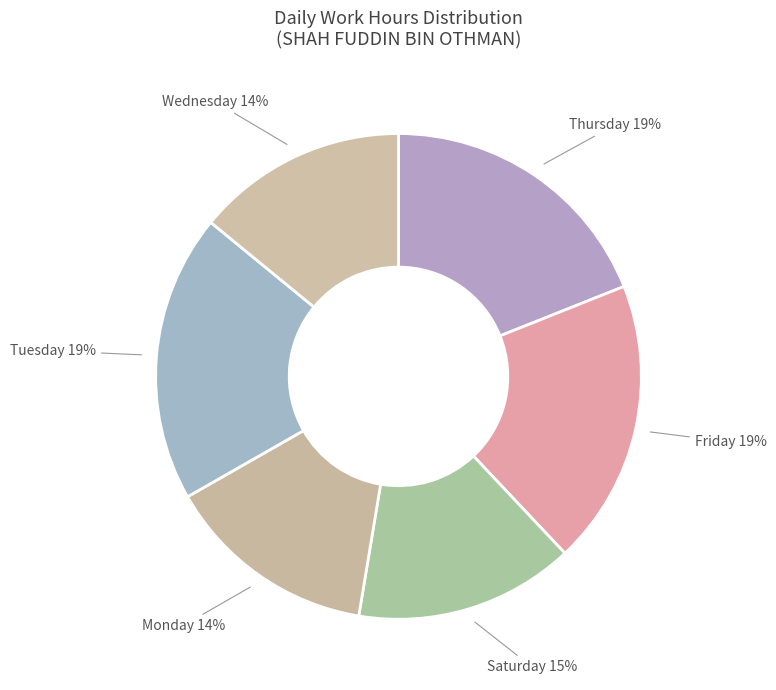

Does any single category account for the majority?

No